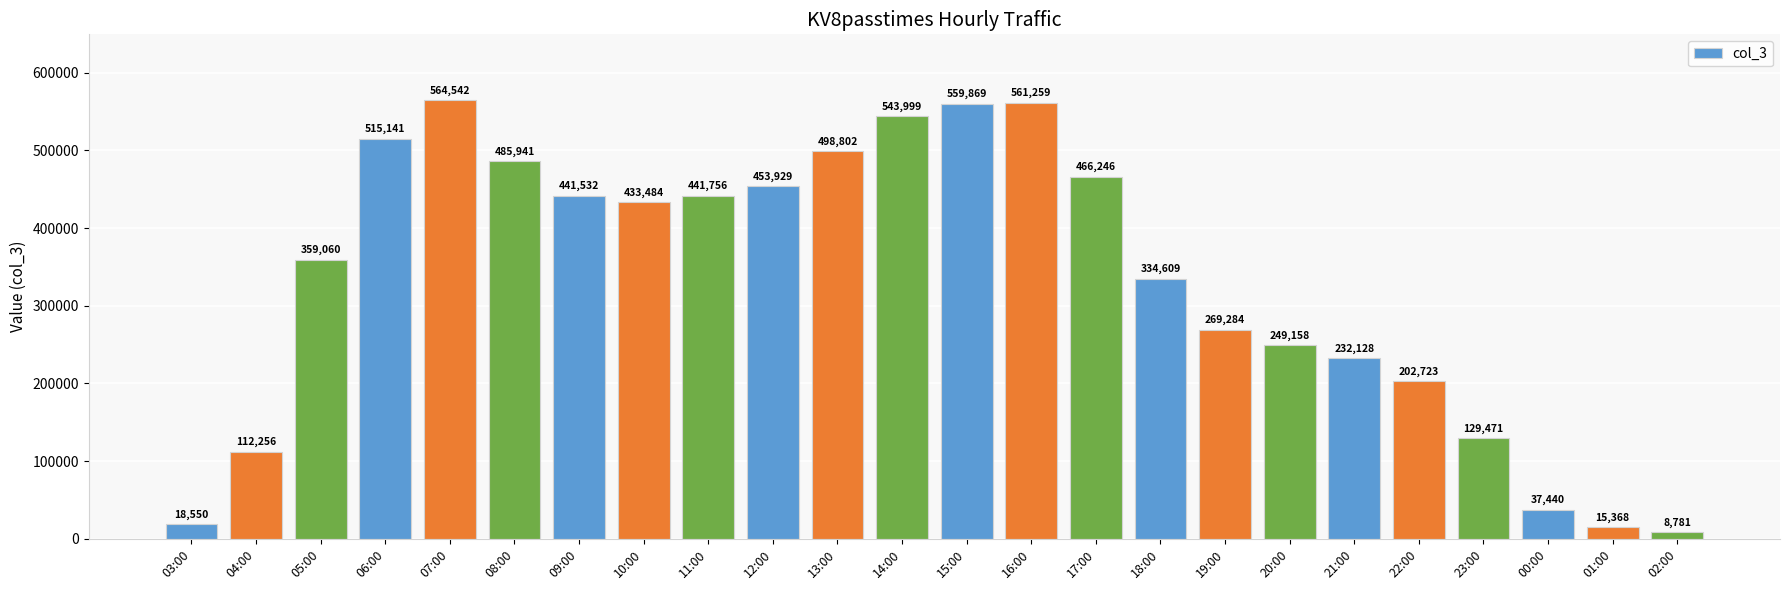

List the labels in order of value, smallest first.

02:00, 01:00, 03:00, 00:00, 04:00, 23:00, 22:00, 21:00, 20:00, 19:00, 18:00, 05:00, 10:00, 09:00, 11:00, 12:00, 17:00, 08:00, 13:00, 06:00, 14:00, 15:00, 16:00, 07:00